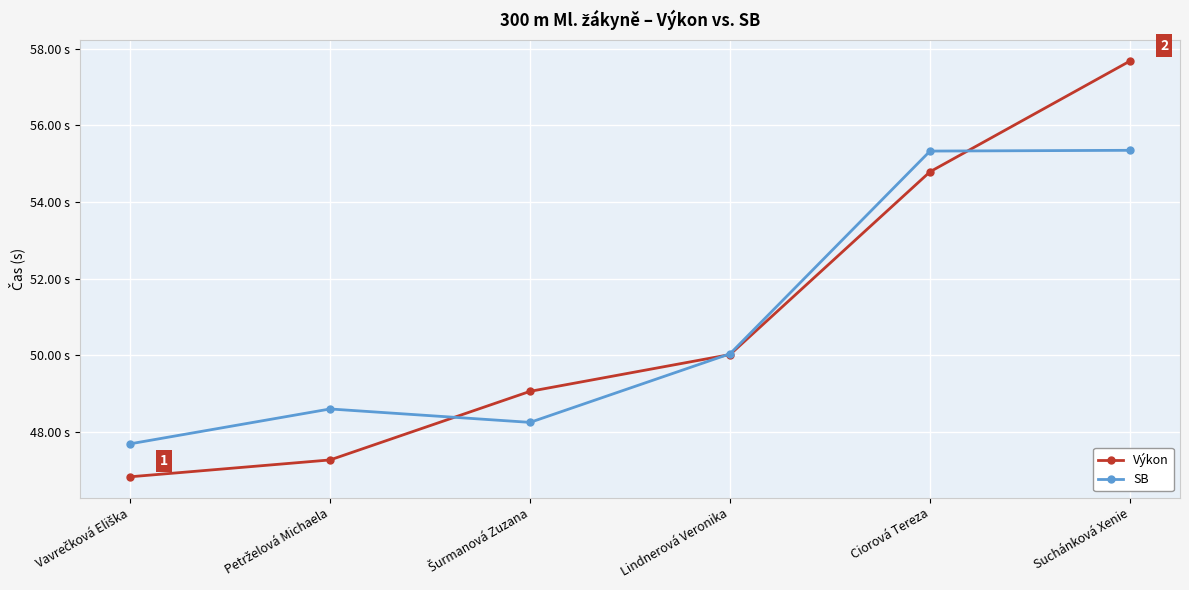

Is the value of SB at Šurmanová Zuzana greater than the value of Výkon at Ciorová Tereza?

No